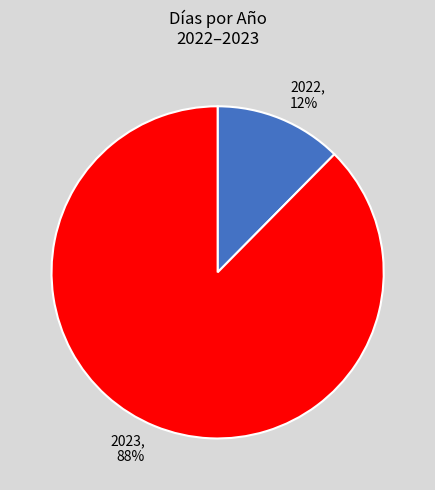

The 2023 slice represents 96% of the pie. True or false?

False